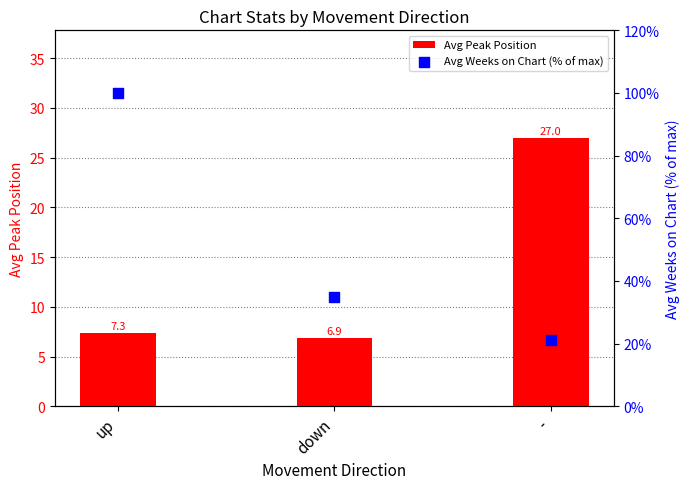

Which series has the widest spread of Y values?

Avg Weeks on Chart (% of max)